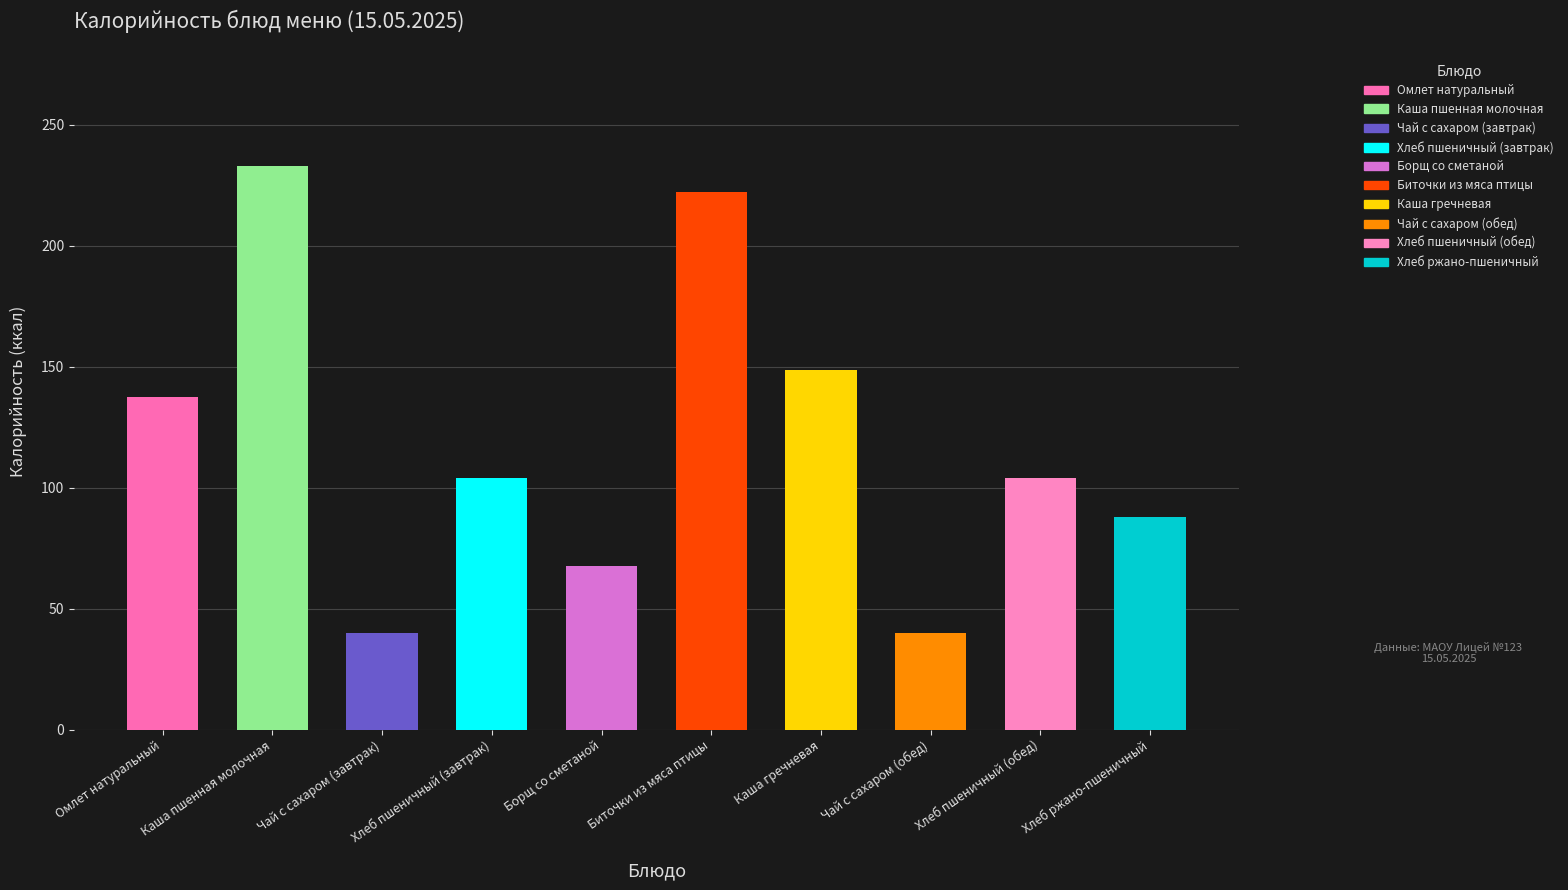

Is it true that the value at Чай с сахаром (обед) is 39.9?

True